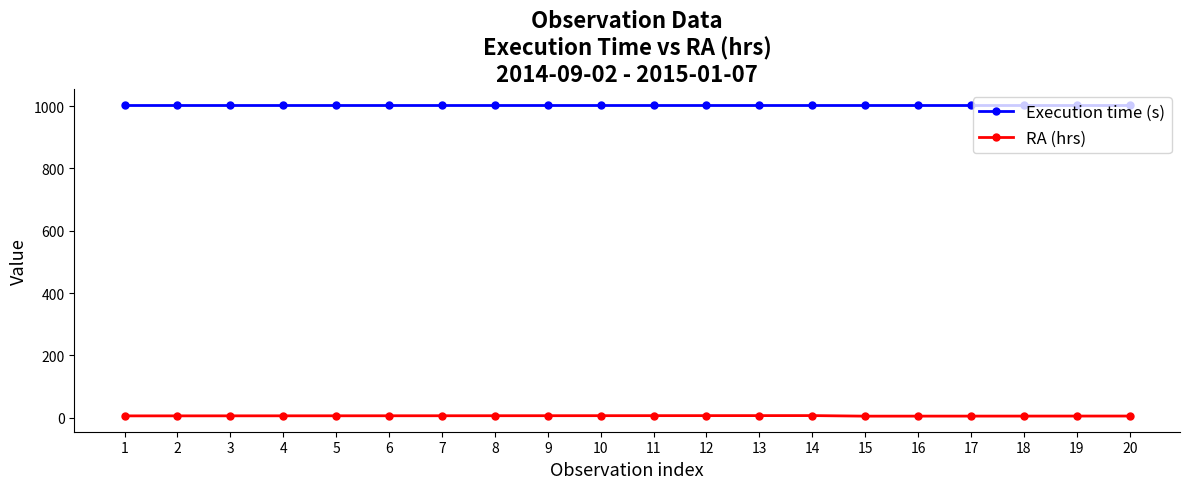

What is the maximum value for Execution time (s)?

1005.0